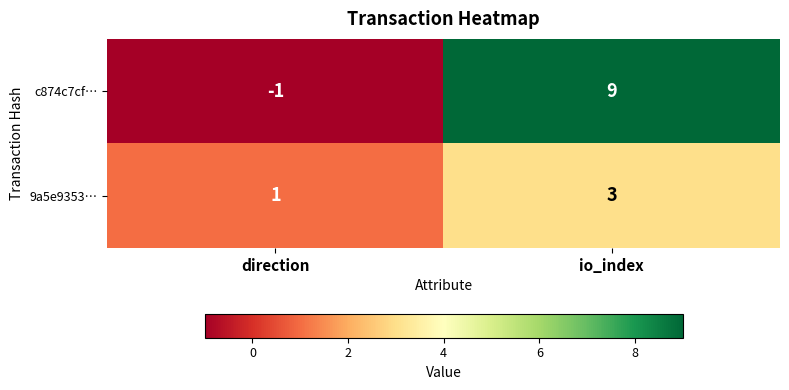

True or false: c874c7cf… has a value of 0 at direction.

False